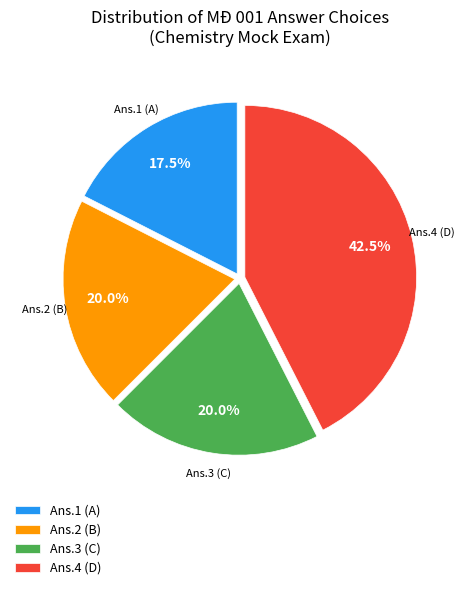

What is the total percentage of Ans.2 (B) and Ans.4 (D)?

62.5%